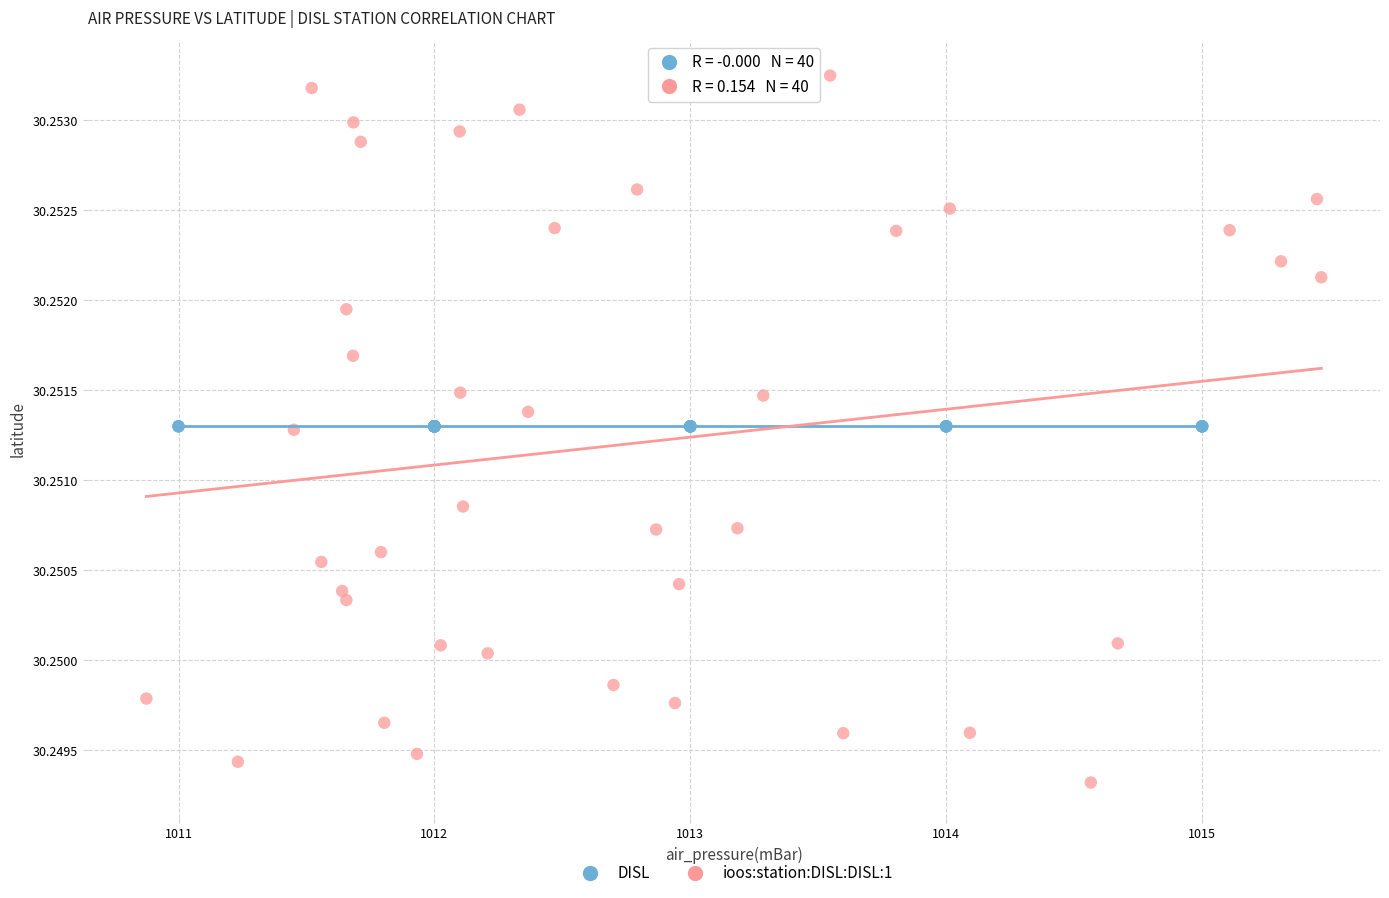

Which series reaches the minimum Y coordinate?

ioos:station:DISL:DISL:1